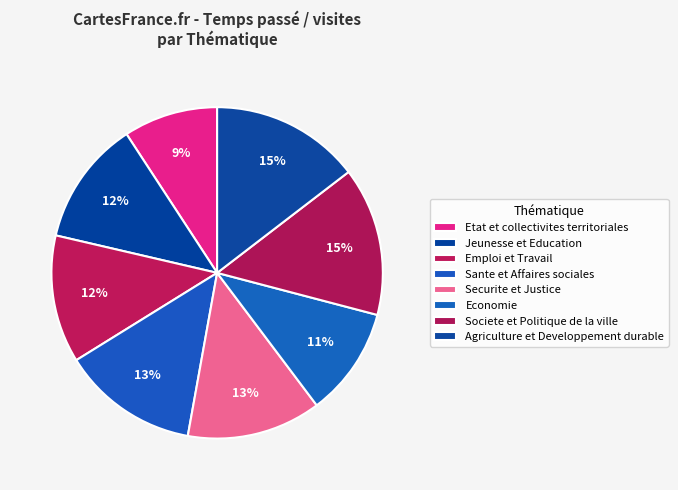

Count the number of slices in the pie.

8